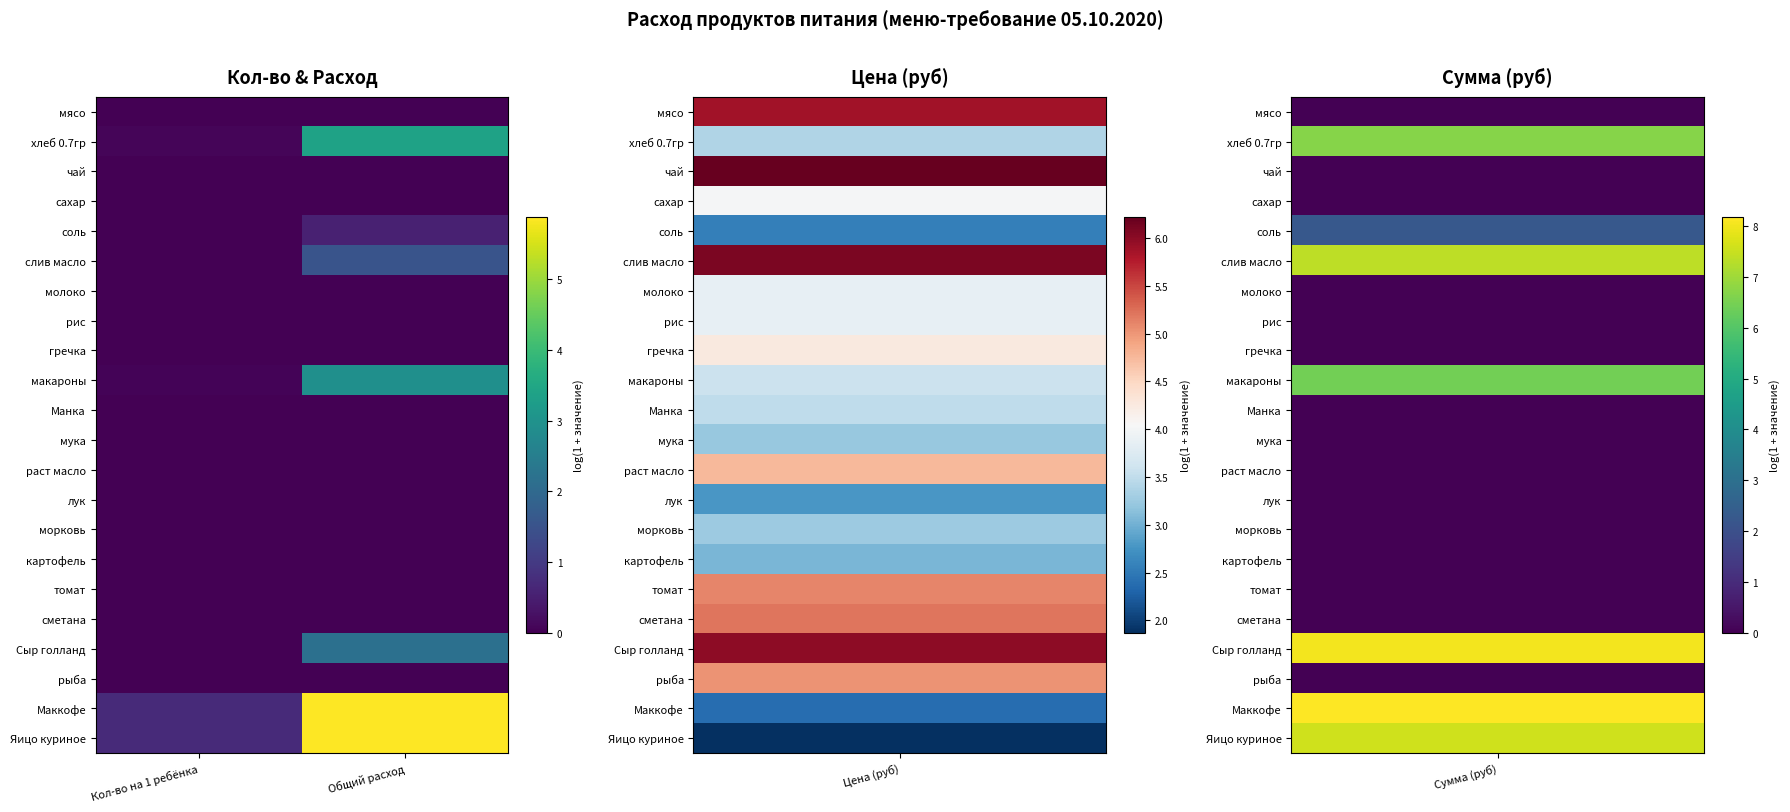

At Общий расход, list the series in order from largest to smallest.

Маккофе, Яицо куриное, хлеб 0.7гр, макароны, Сыр голланд, слив масло, соль, мясо, чай, сахар, молоко, рис, гречка, Манка, мука, раст масло, лук, морковь, картофель, томат, сметана, рыба